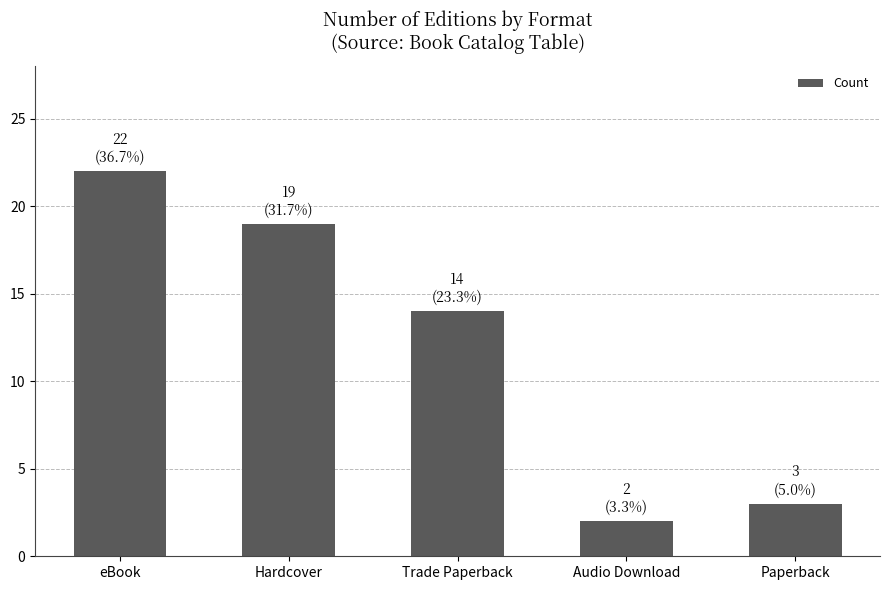

At which label is the value closest to 12?

Trade Paperback